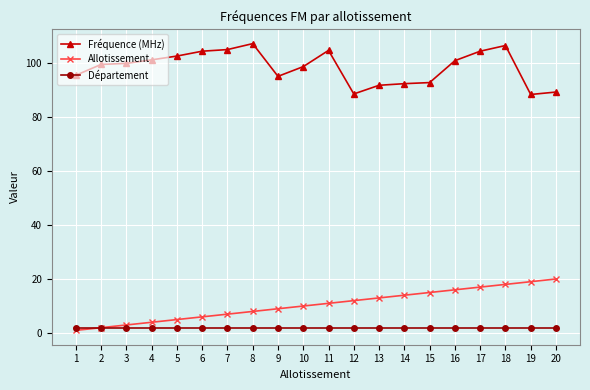

True or false: Fréquence (MHz) and Allotissement cross at least once.

False